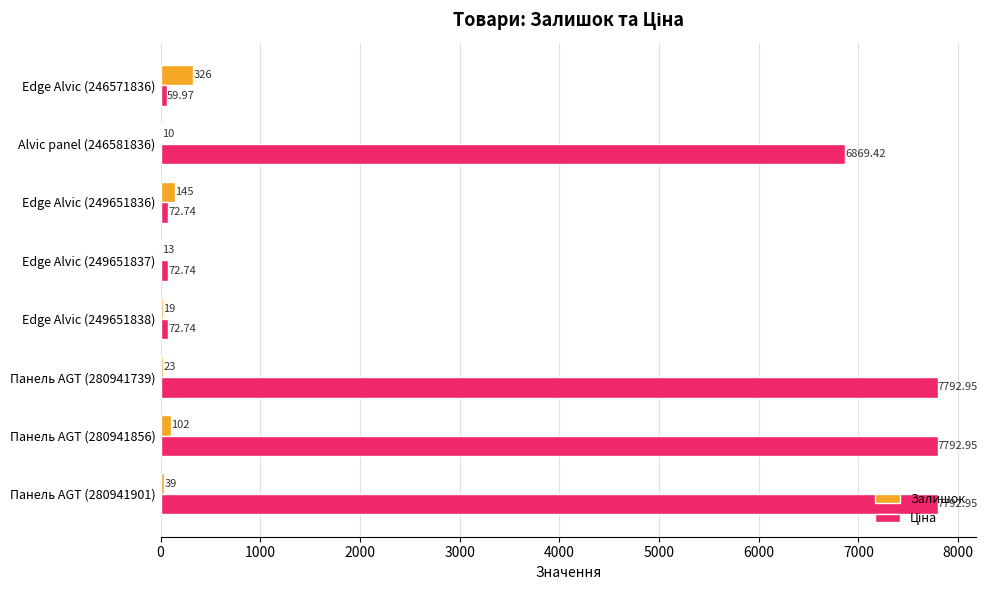

Which series changed the most between Edge Alvic (249651838) and Edge Alvic (246571836)?

Залишок